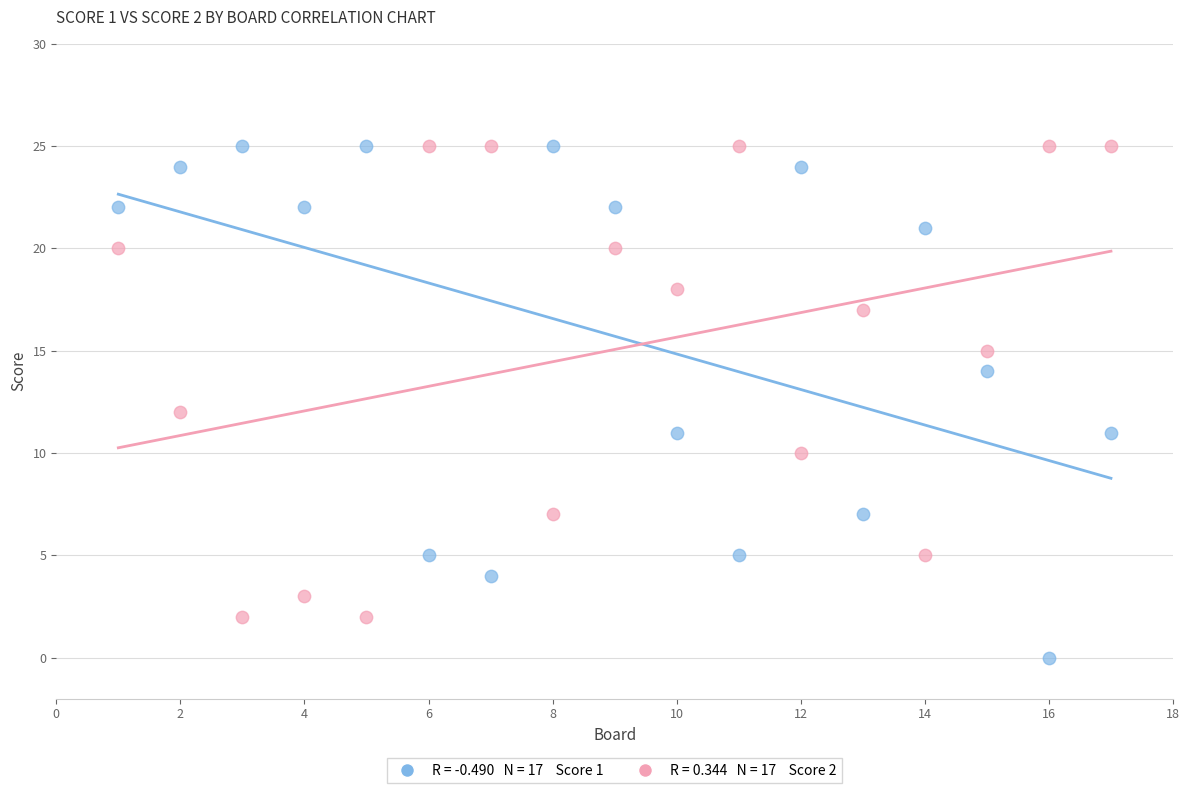

Across all data points, what is the range of Y values (max minus min)?

25